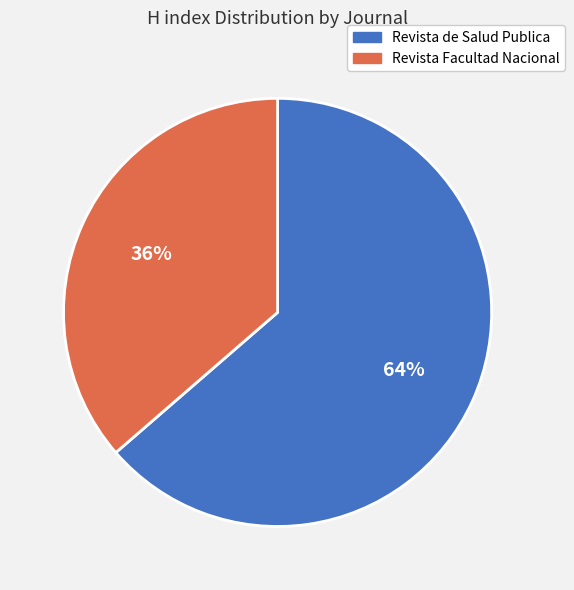

To the nearest percent, what is the average slice percentage?

50%